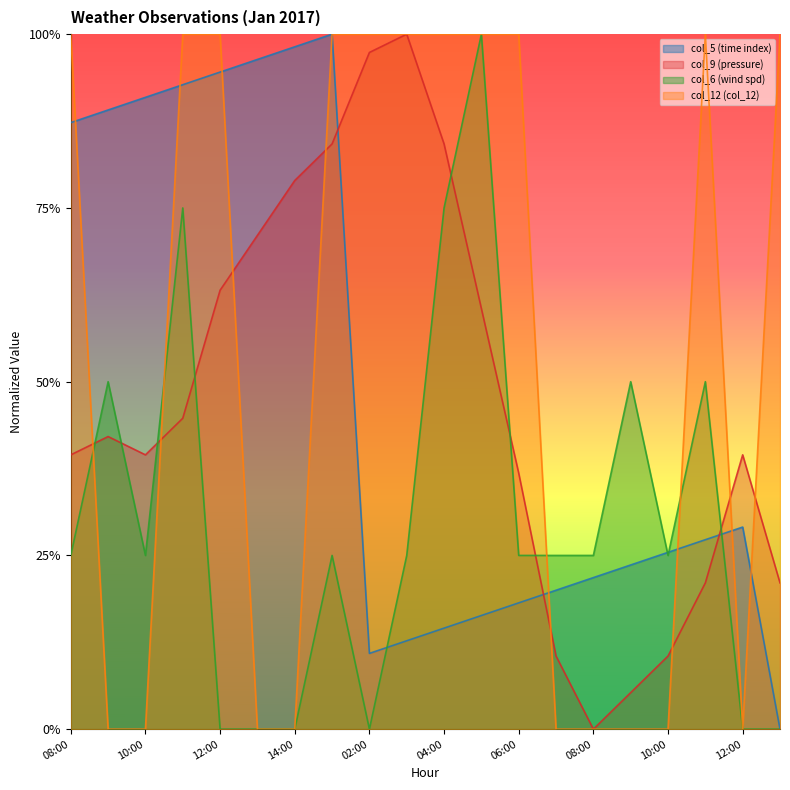

Which category has the highest value across all series?

15:00